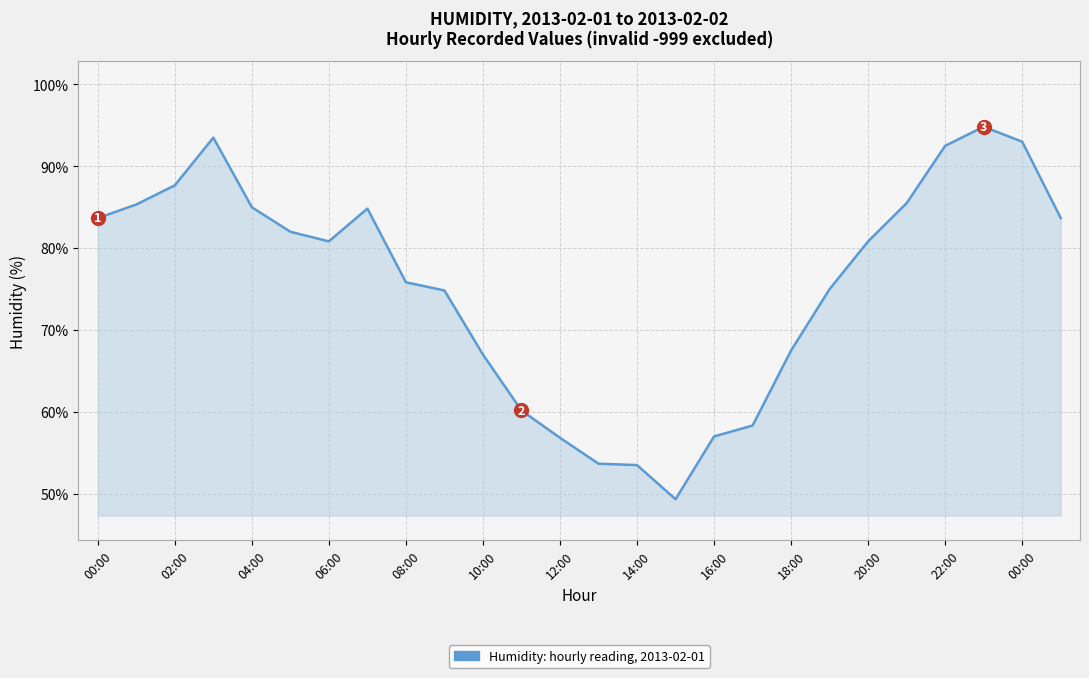

Reading right to left, transcribe all the data shown in this chart.

83.7	93.0	94.8	92.5	85.5	80.8	75.0	67.5	58.3	57.0	49.3	53.5	53.7	56.8	60.2	67.0	74.8	75.8	84.8	80.8	82.0	85.0	93.5	87.7	85.3	83.7